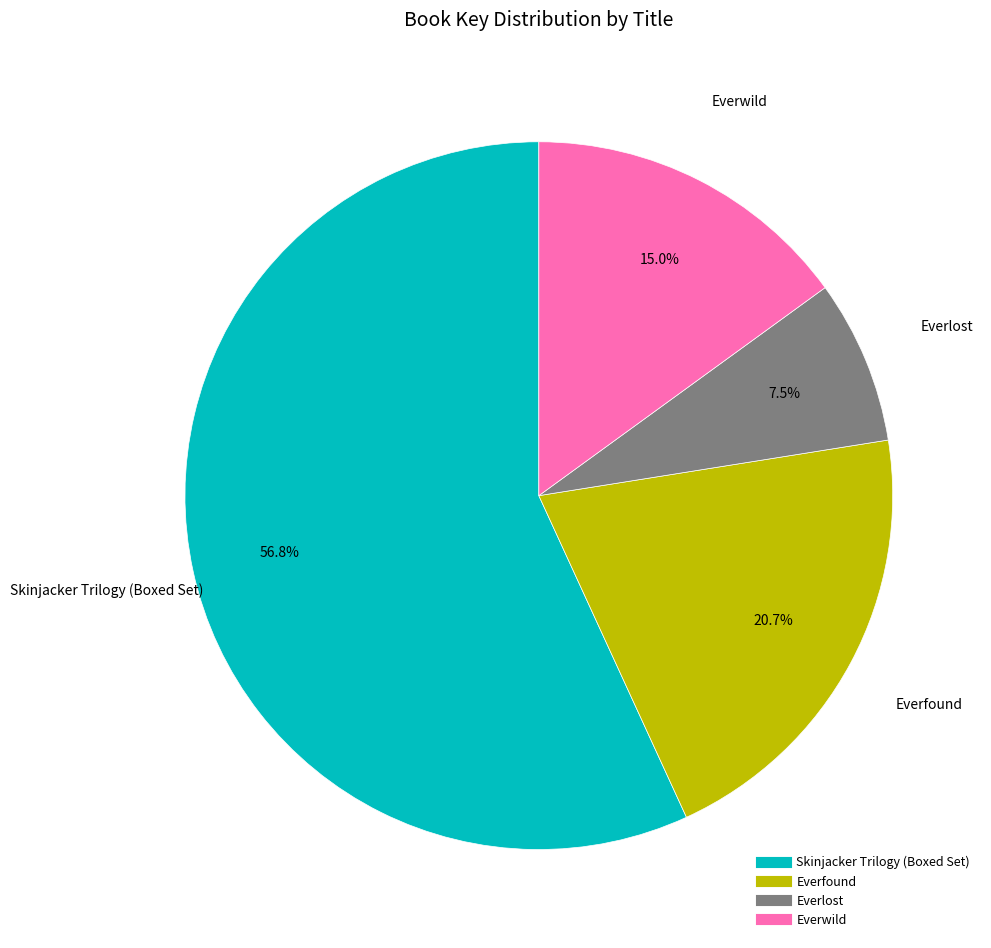

Between Everwild and Skinjacker Trilogy (Boxed Set), which is larger?

Skinjacker Trilogy (Boxed Set)